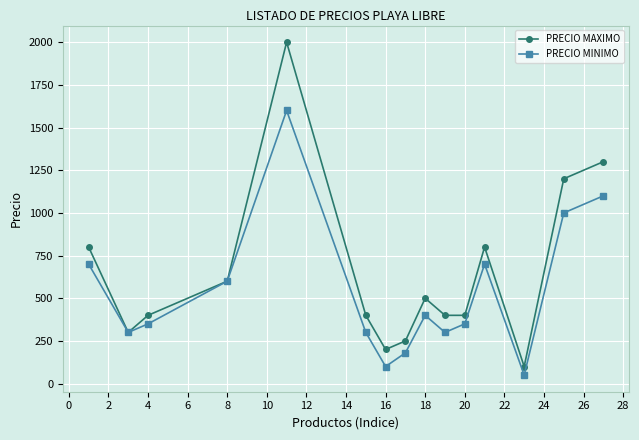

In PRECIO MINIMO, how many points are lower than both neighbors (excluding endpoints)?

4